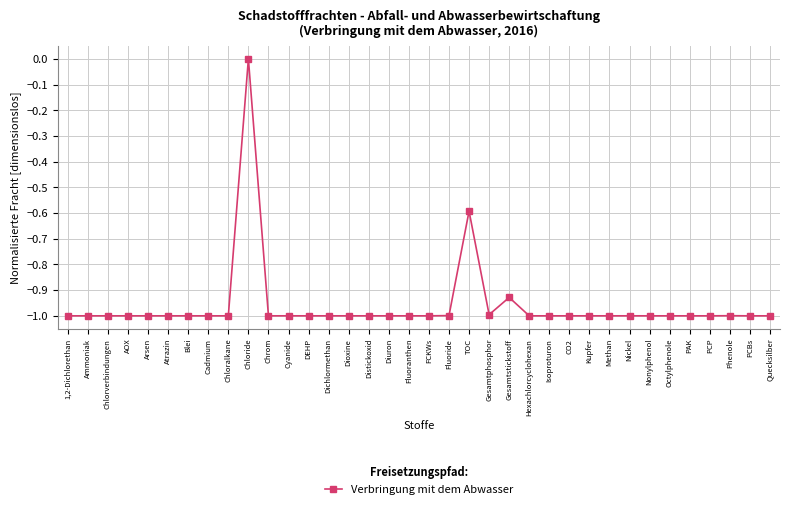

What is the minimum value shown in the chart?

-1.0